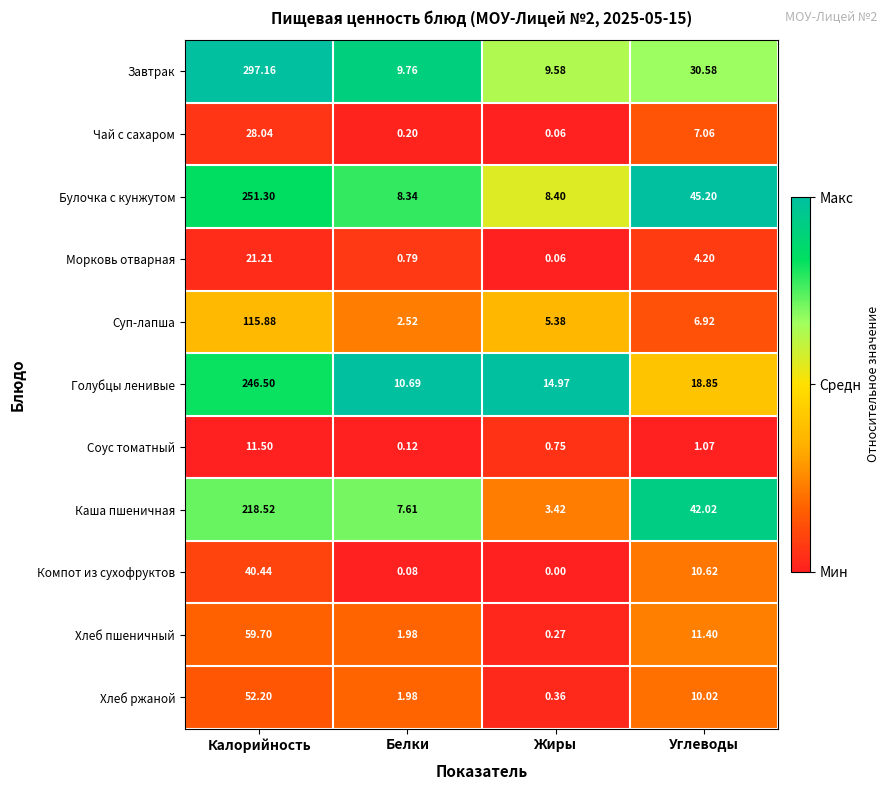

At which category does the chart reach its peak across all series?

Калорийность